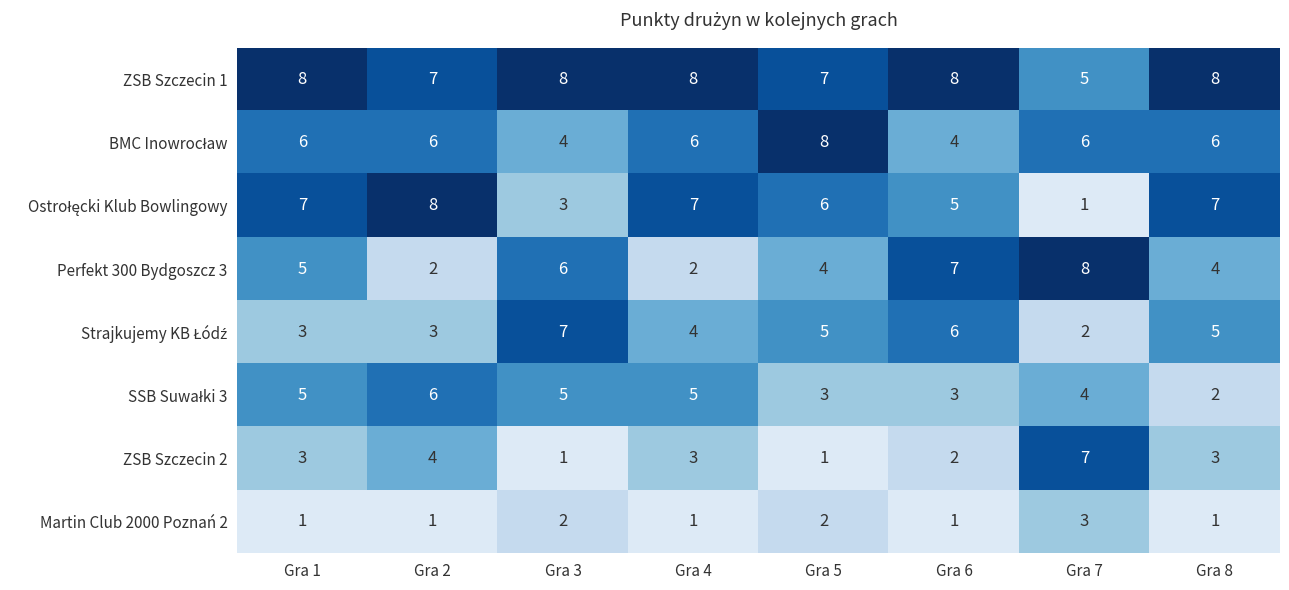

Which series has the largest total across all categories?

ZSB Szczecin 1